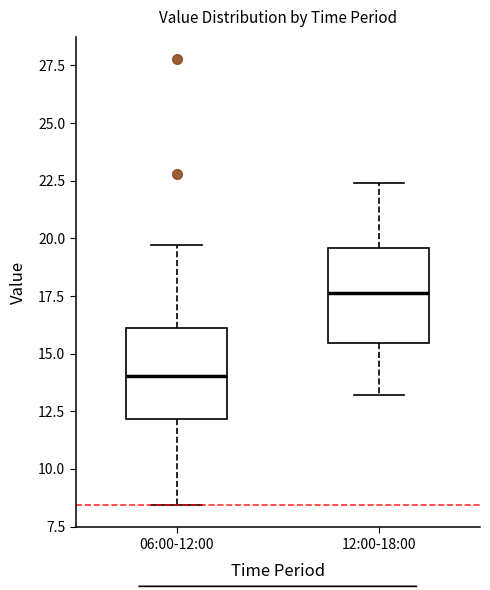

Reading left to right, transcribe this box plot: for each box, give where its median line is, the range the box spans, and where its two whiskers end, as read against the y-axis. The values are not printed on the chart, so give them approximately, as read against the axis.

06:00-12:00: median 14.0, box 12.0 to 16.0, whiskers 8.5 to 19.5
12:00-18:00: median 17.5, box 15.5 to 19.5, whiskers 13.0 to 22.5